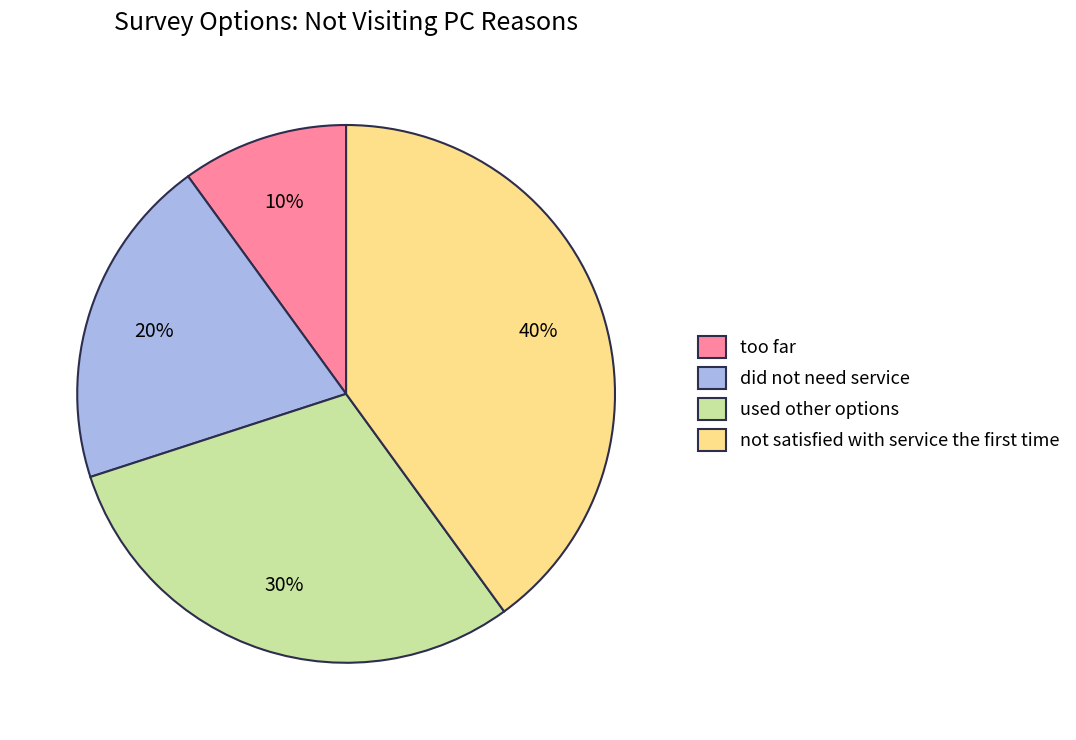

How many slices are in this pie chart?

4